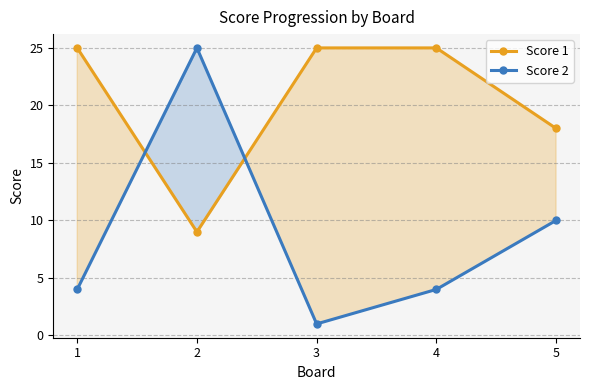

How many intersections are there between Score 2 and Score 1?

2